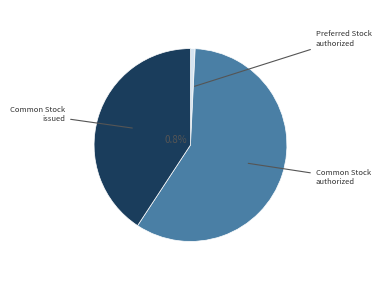

Do Common Stock, shares issued and Preferred Stock, shares authorized together represent more than half of the pie?

No